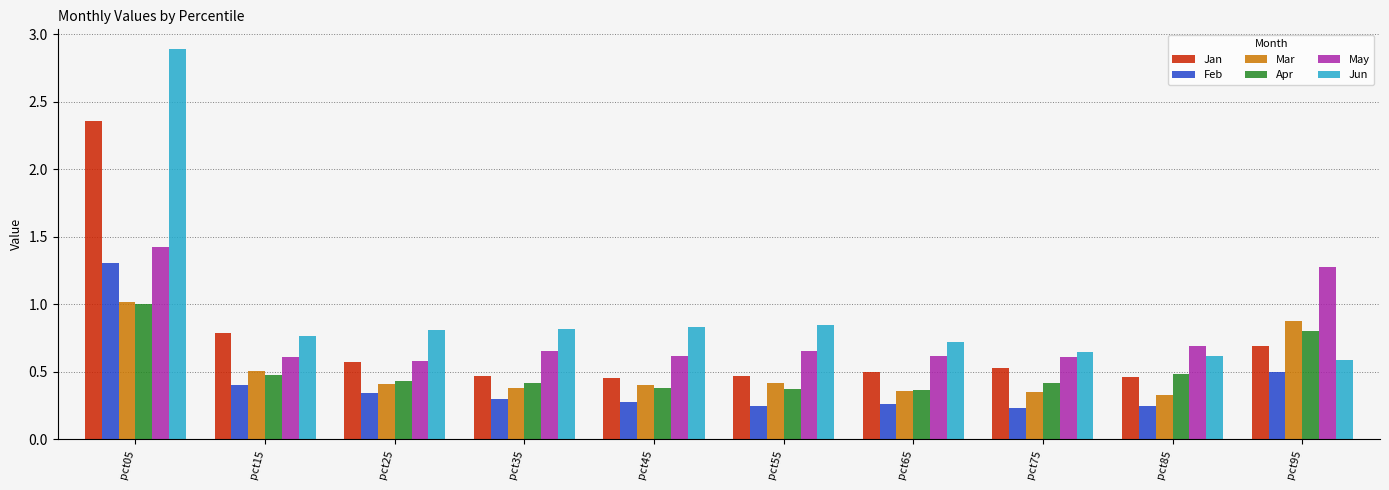

How many May values are between 0 and 1?

8